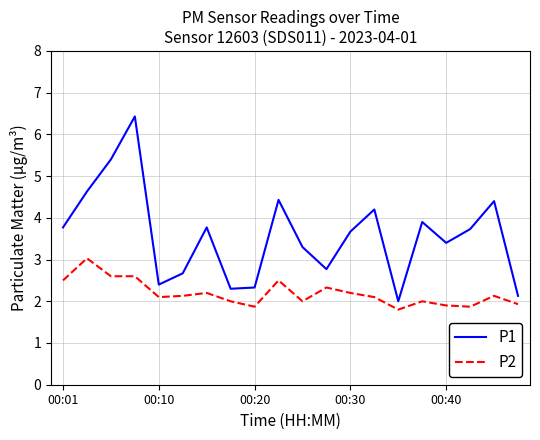

What is the minimum value for P1?

2.0